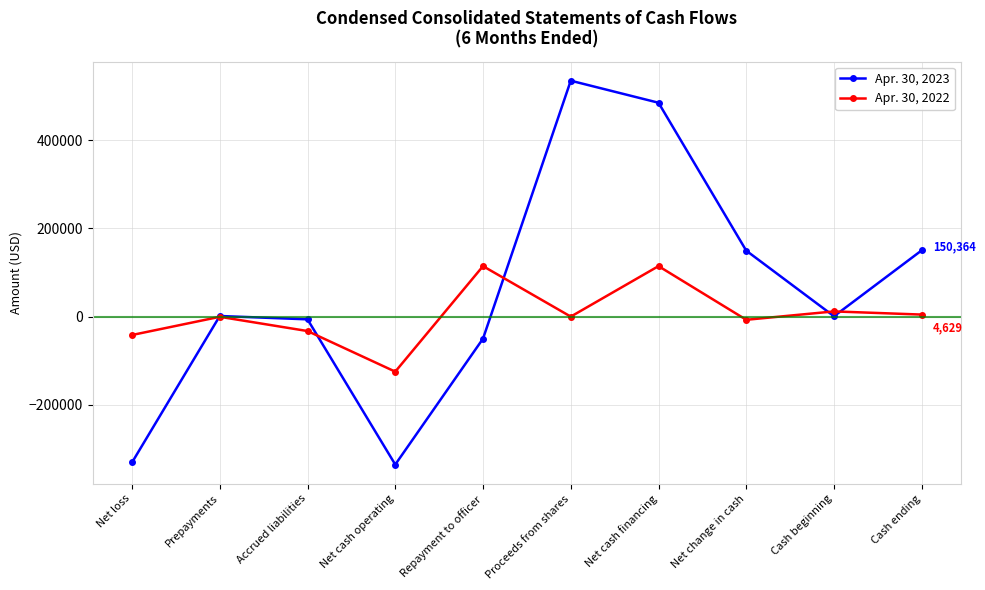

True or false: Apr. 30, 2023 has more than 0 points higher than both neighbors.

True